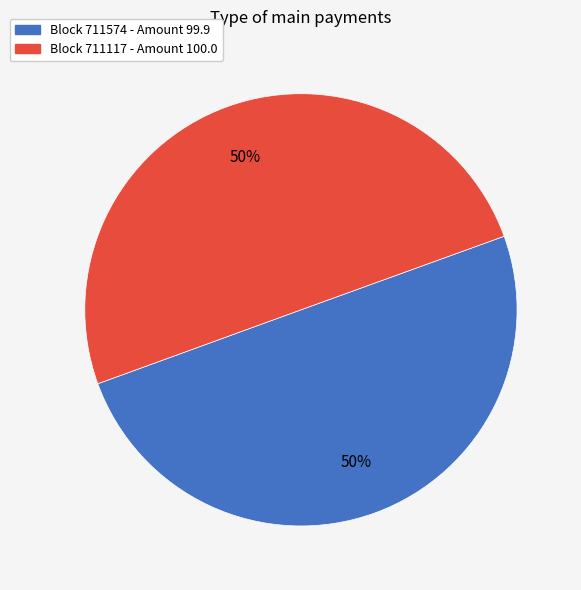

How many slices are in this pie chart?

2